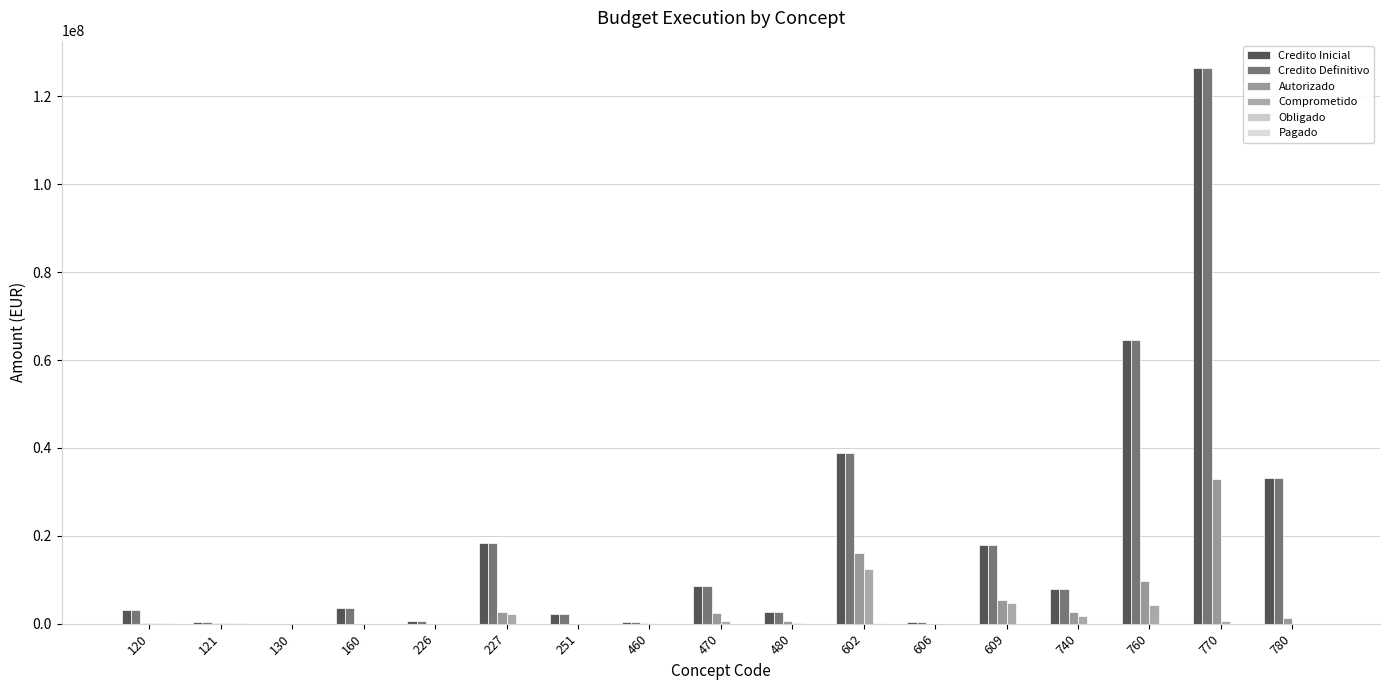

Between 470 and 606, which series saw the biggest shift?

Credito Inicial